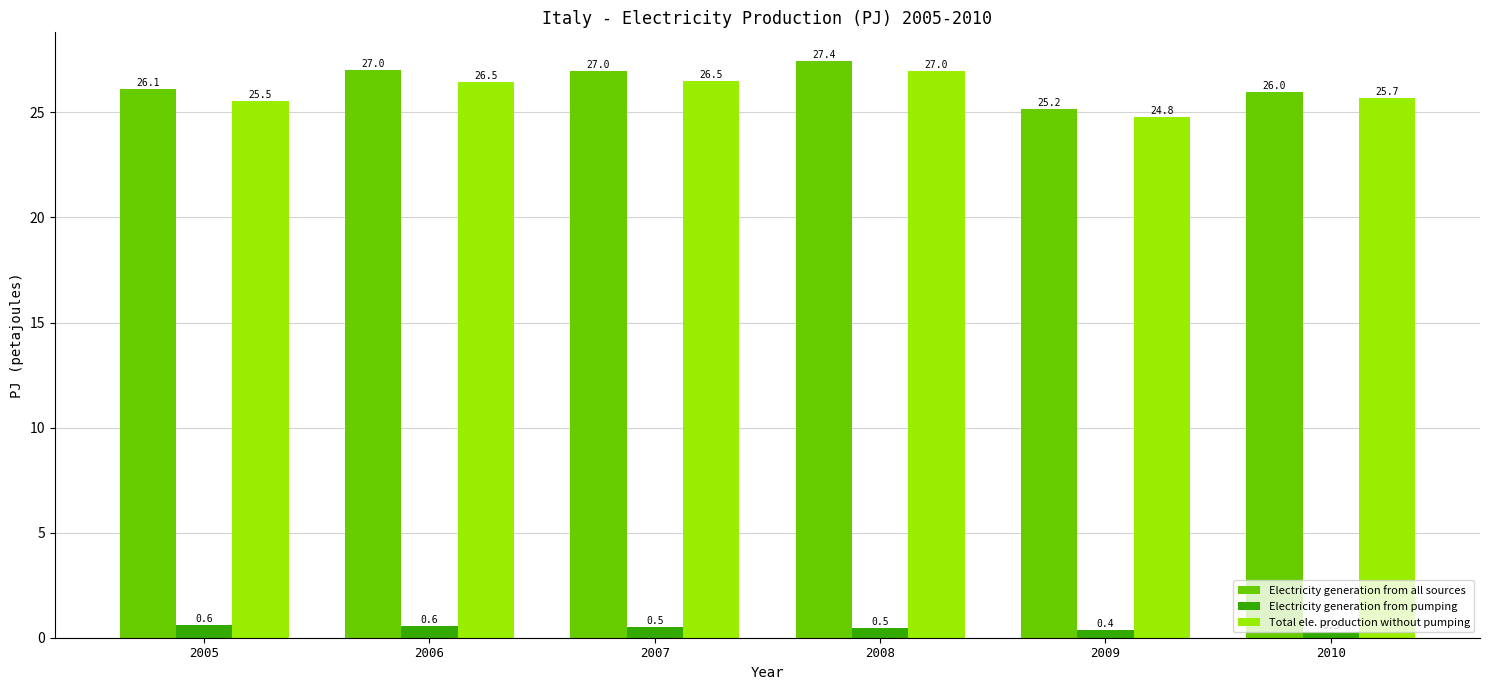

Reading right to left, extract all data points from this chart.

Electricity generation from all sources: 26.0	25.2	27.4	27.0	27.0	26.1
Electricity generation from pumping: 0.3	0.4	0.5	0.5	0.6	0.6
Total ele. production without pumping: 25.7	24.8	27.0	26.5	26.5	25.5